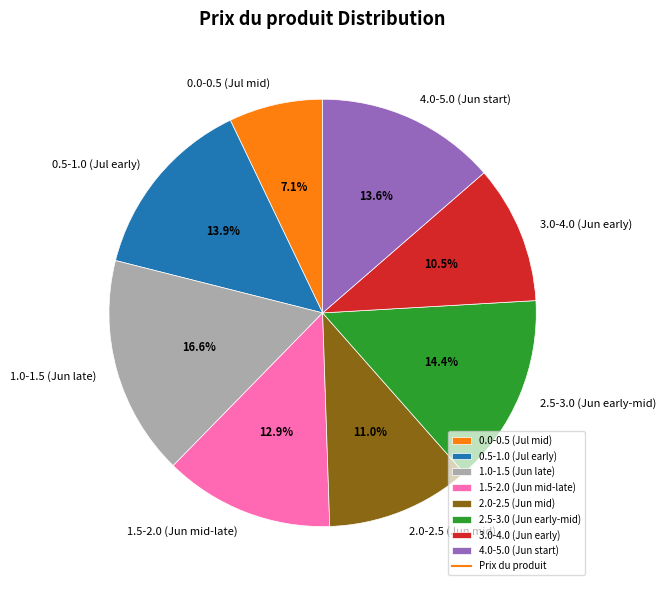

What is the largest slice in the pie chart?

1.0-1.5 (Jun late)